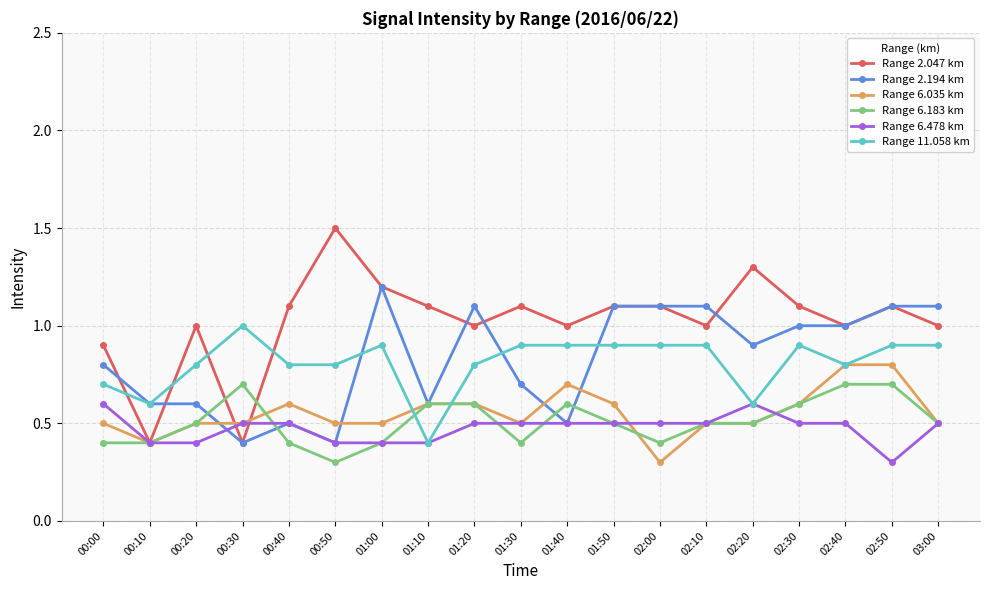

What is the total value across all series at 01:20?

4.6